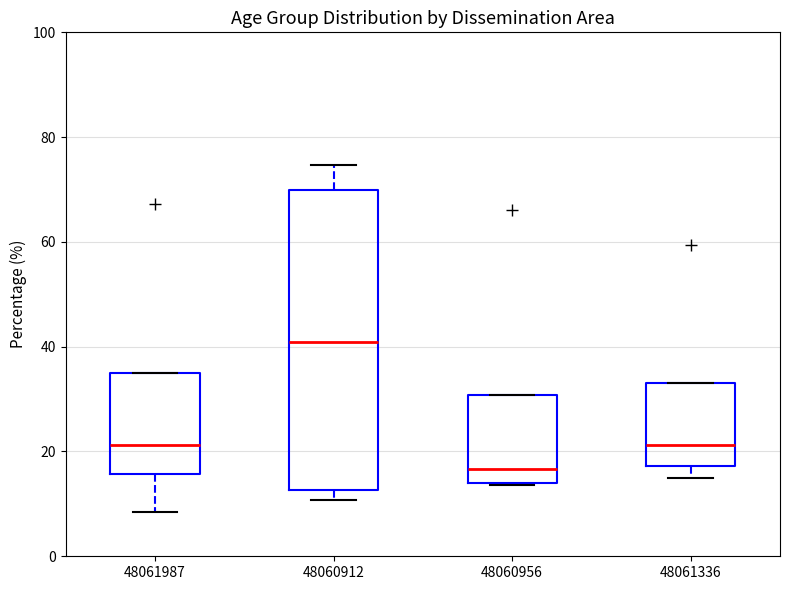

Which box has the lowest median line?

48060956